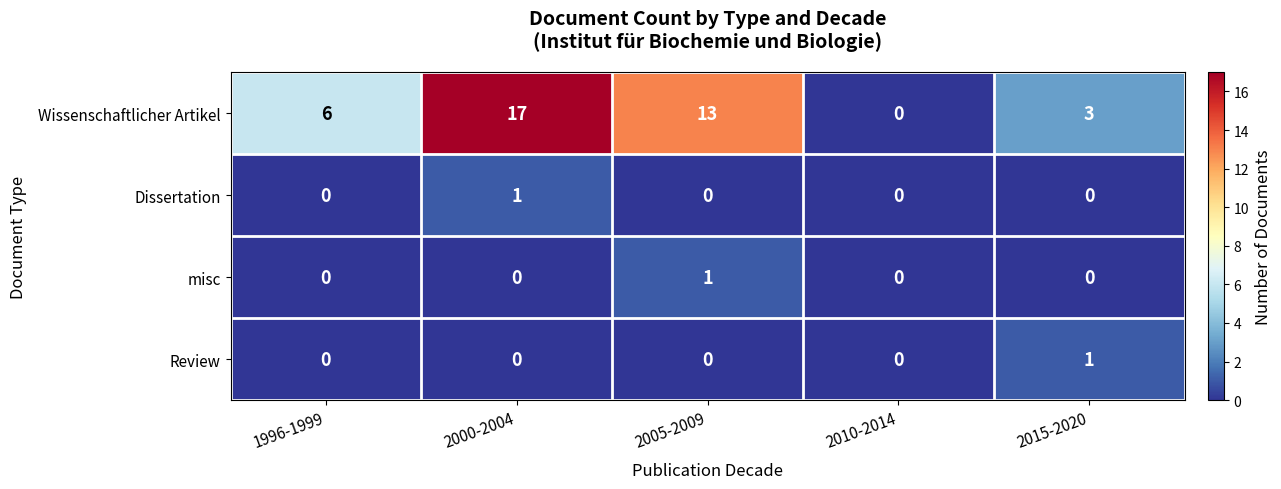

The value of Wissenschaftlicher Artikel at 2000-2004 is 17. True or false?

True